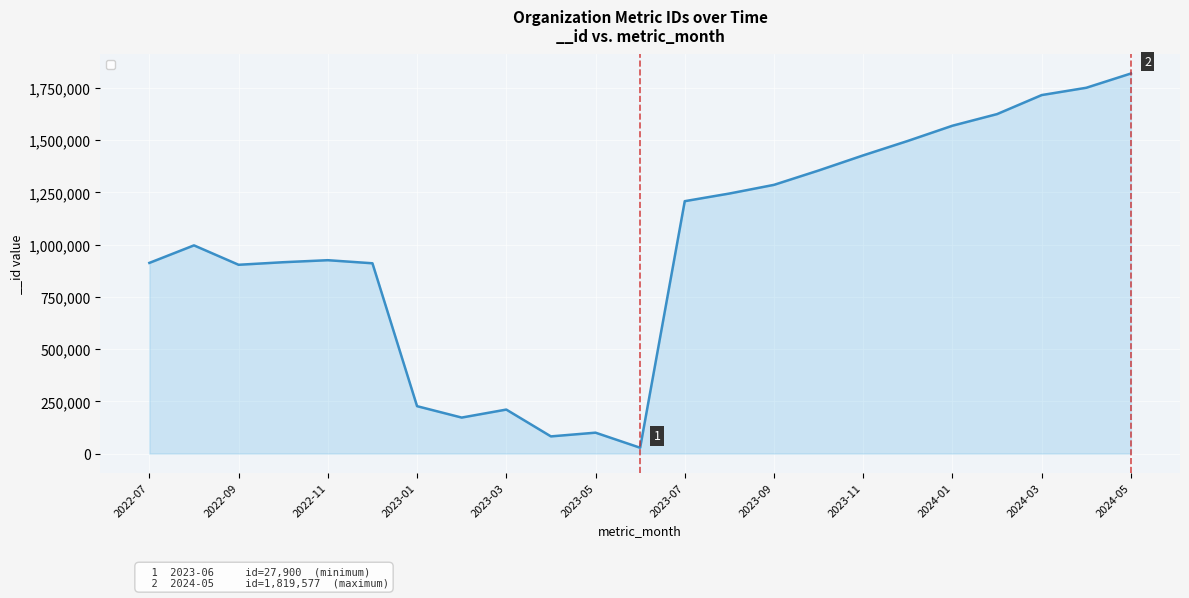

What is the difference between the maximum and second lowest values?

1737355